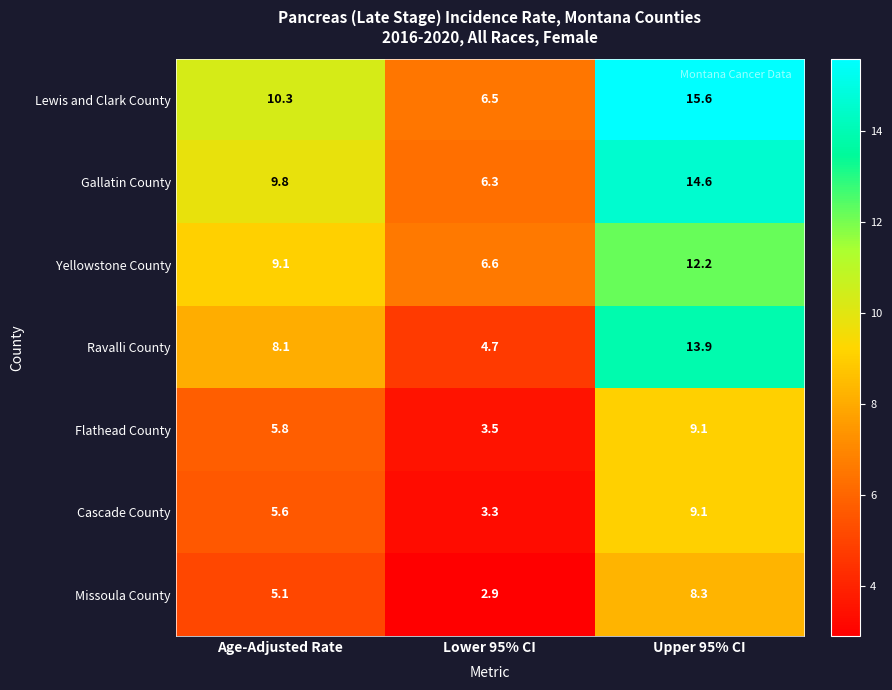

What is the difference between the maximum and minimum values in the Yellowstone County series?

5.6